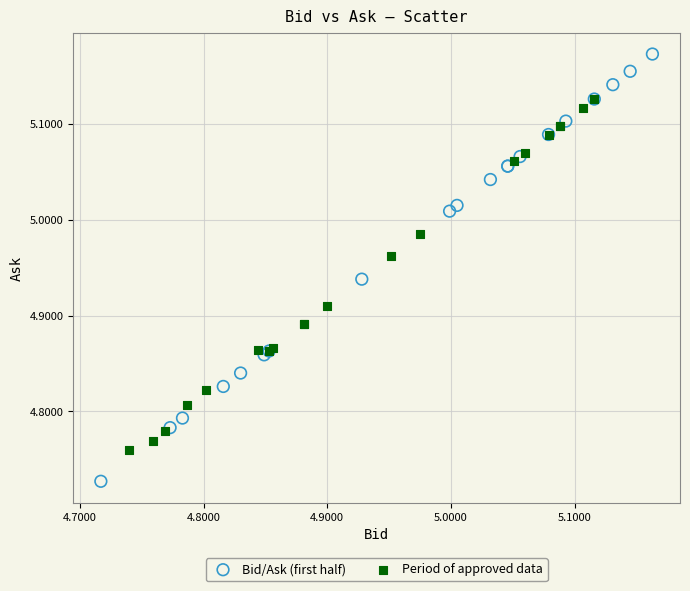

What are all the series names shown in the legend?

Bid/Ask (first half), Period of approved data